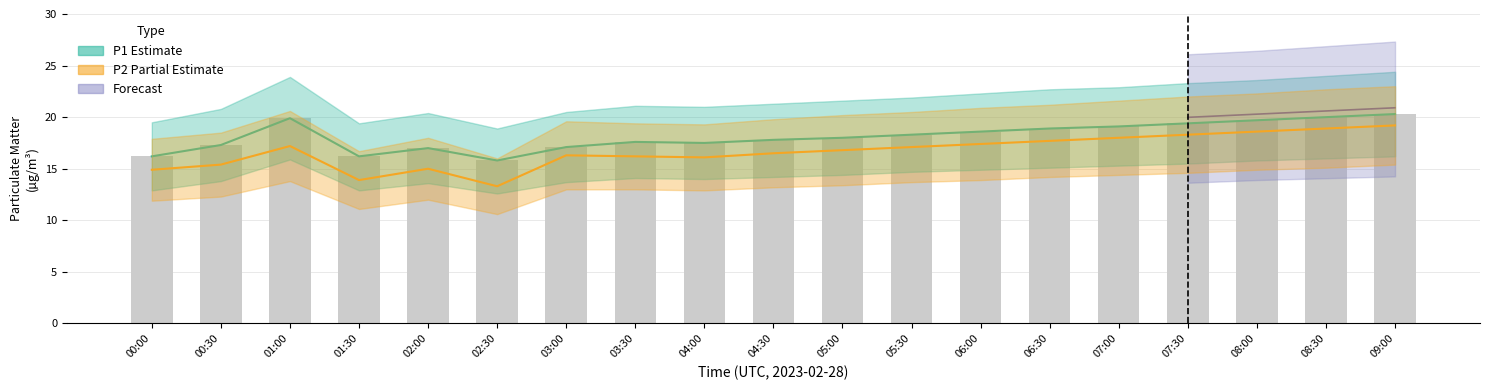

What is the label of the 13th bar from the left?

06:00